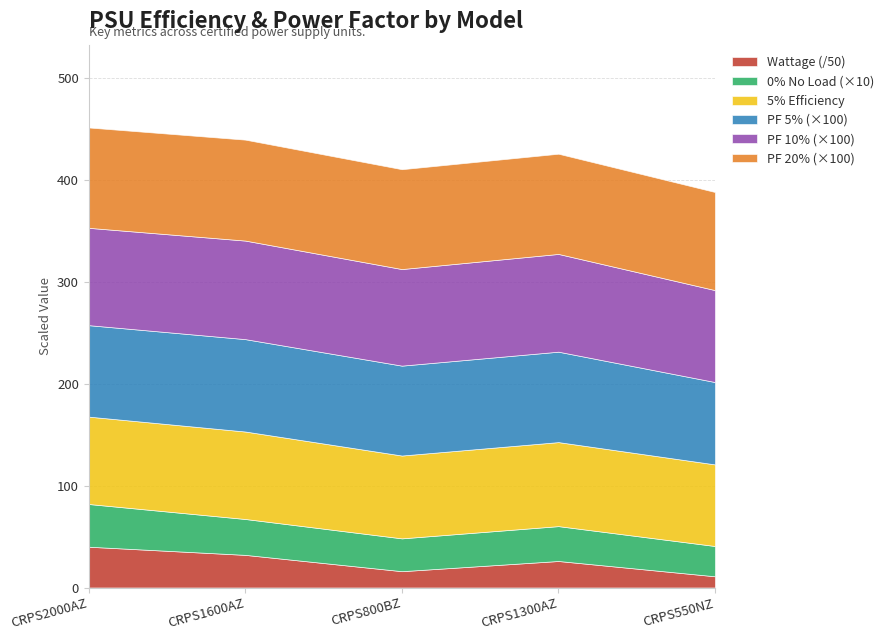

What is the total value across all series at CRPS1600AZ?

439.3